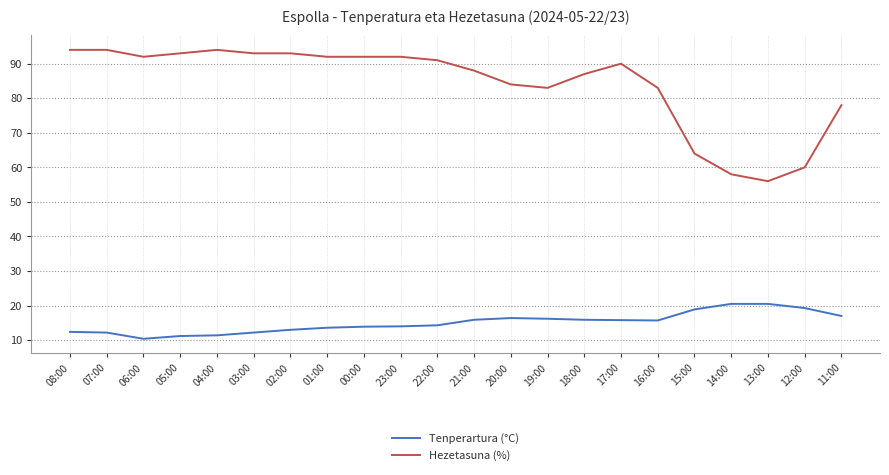

How many lines are shown in the chart?

2